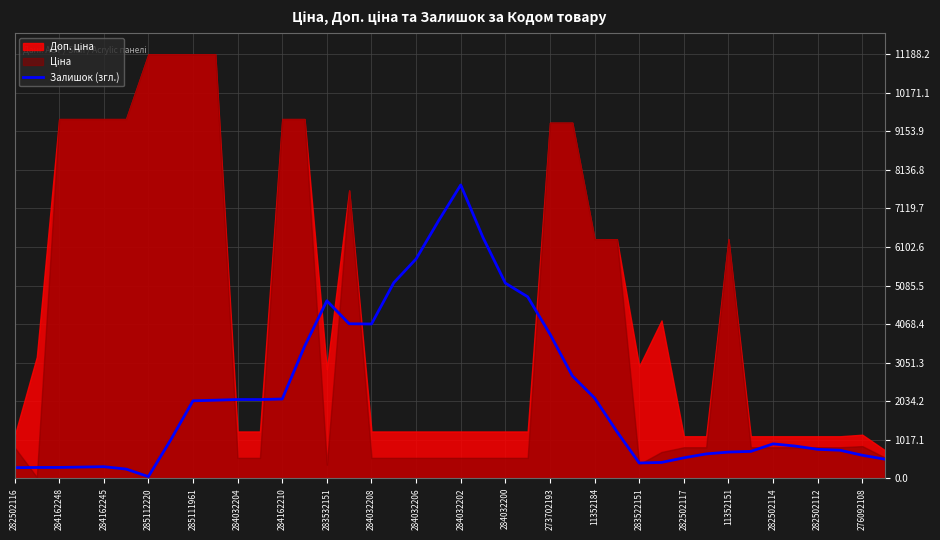

How many lines are shown in the chart?

1